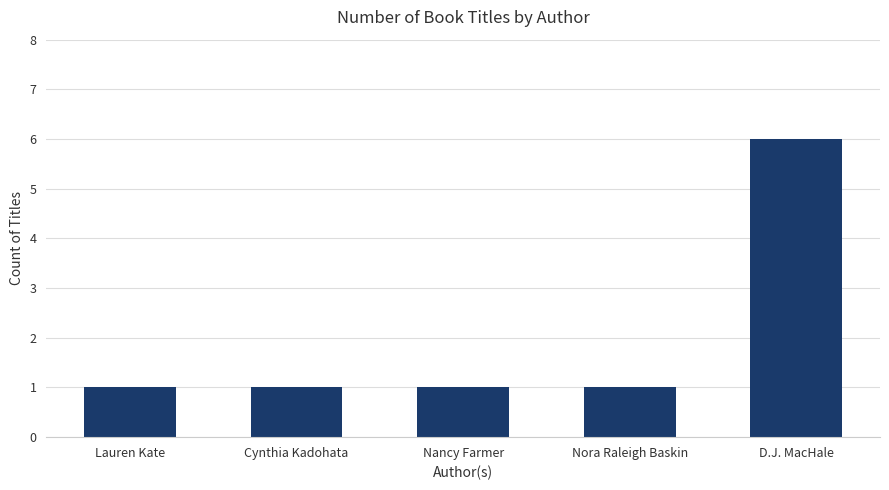

Count the values in the range 1 to 2.

4